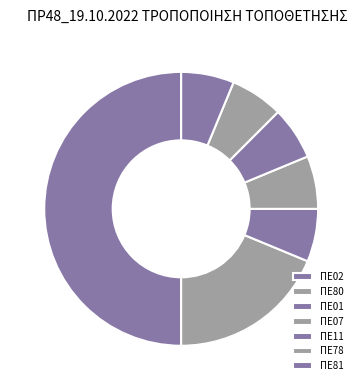

To the nearest percent, what is the average slice percentage?

14%